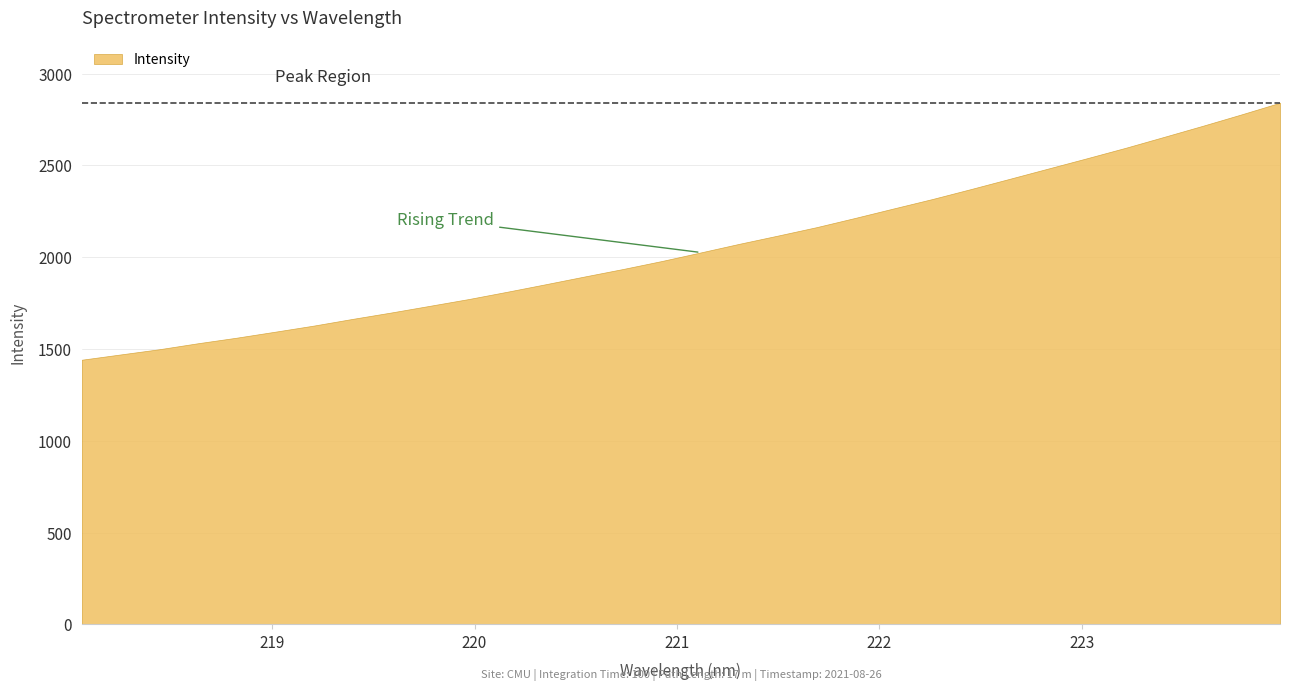

The chart shows a value of 1082.7 at 221.4993. True or false?

False